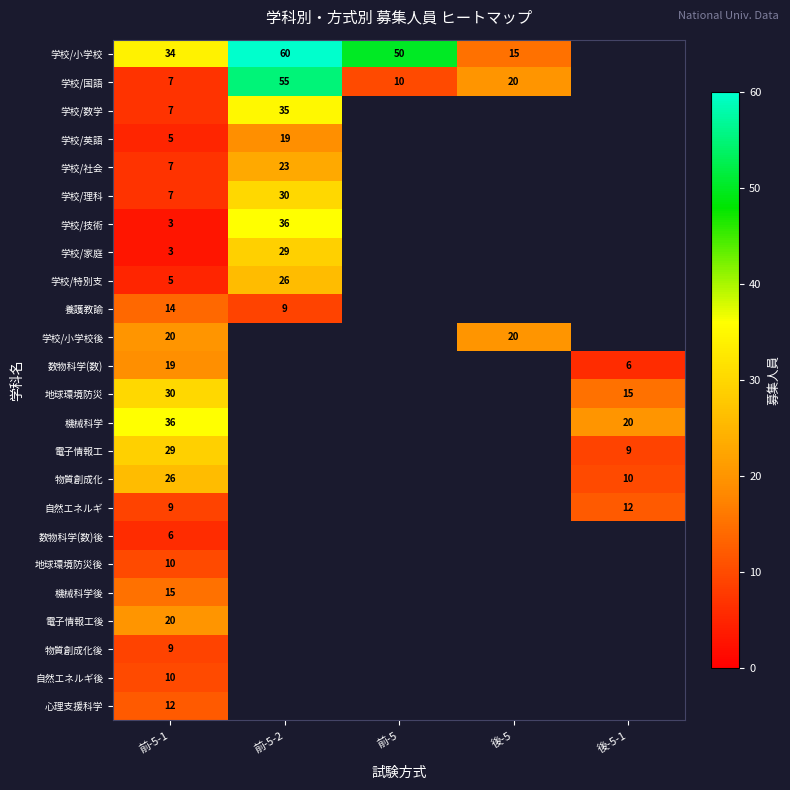

The 自然エネルギ後 series shows 6 at 前-5-1. True or false?

False